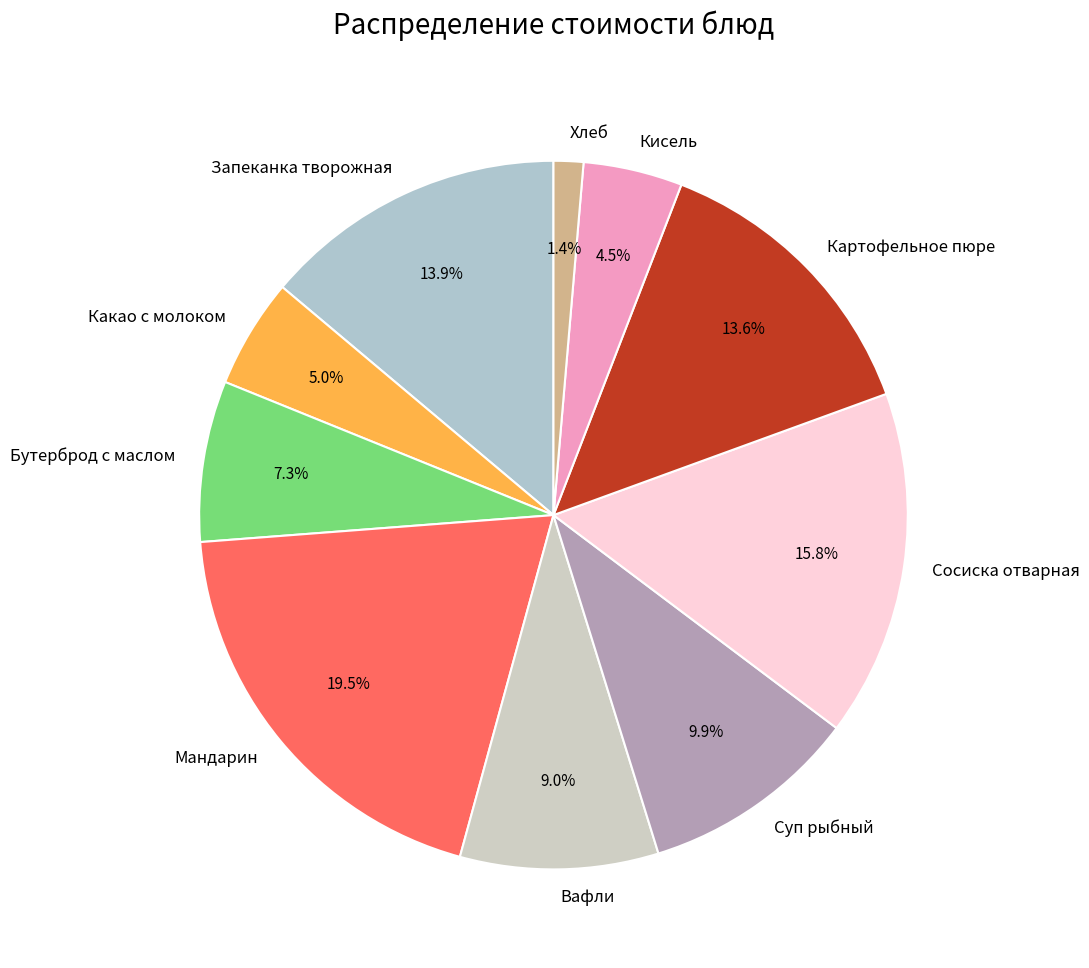

Combined, what portion of the pie is Мандарин and Какао с молоком?

24.5%